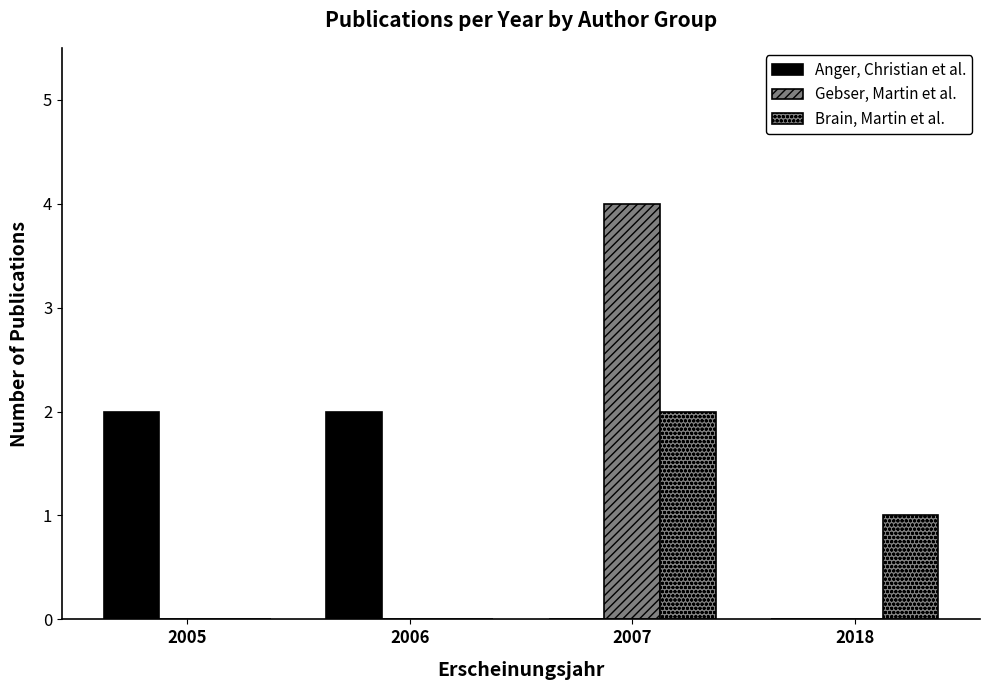

Reading left to right, list all the values displayed in this chart.

Anger, Christian et al.: 2	2	0	0
Gebser, Martin et al.: 0	0	4	0
Brain, Martin et al.: 0	0	2	1